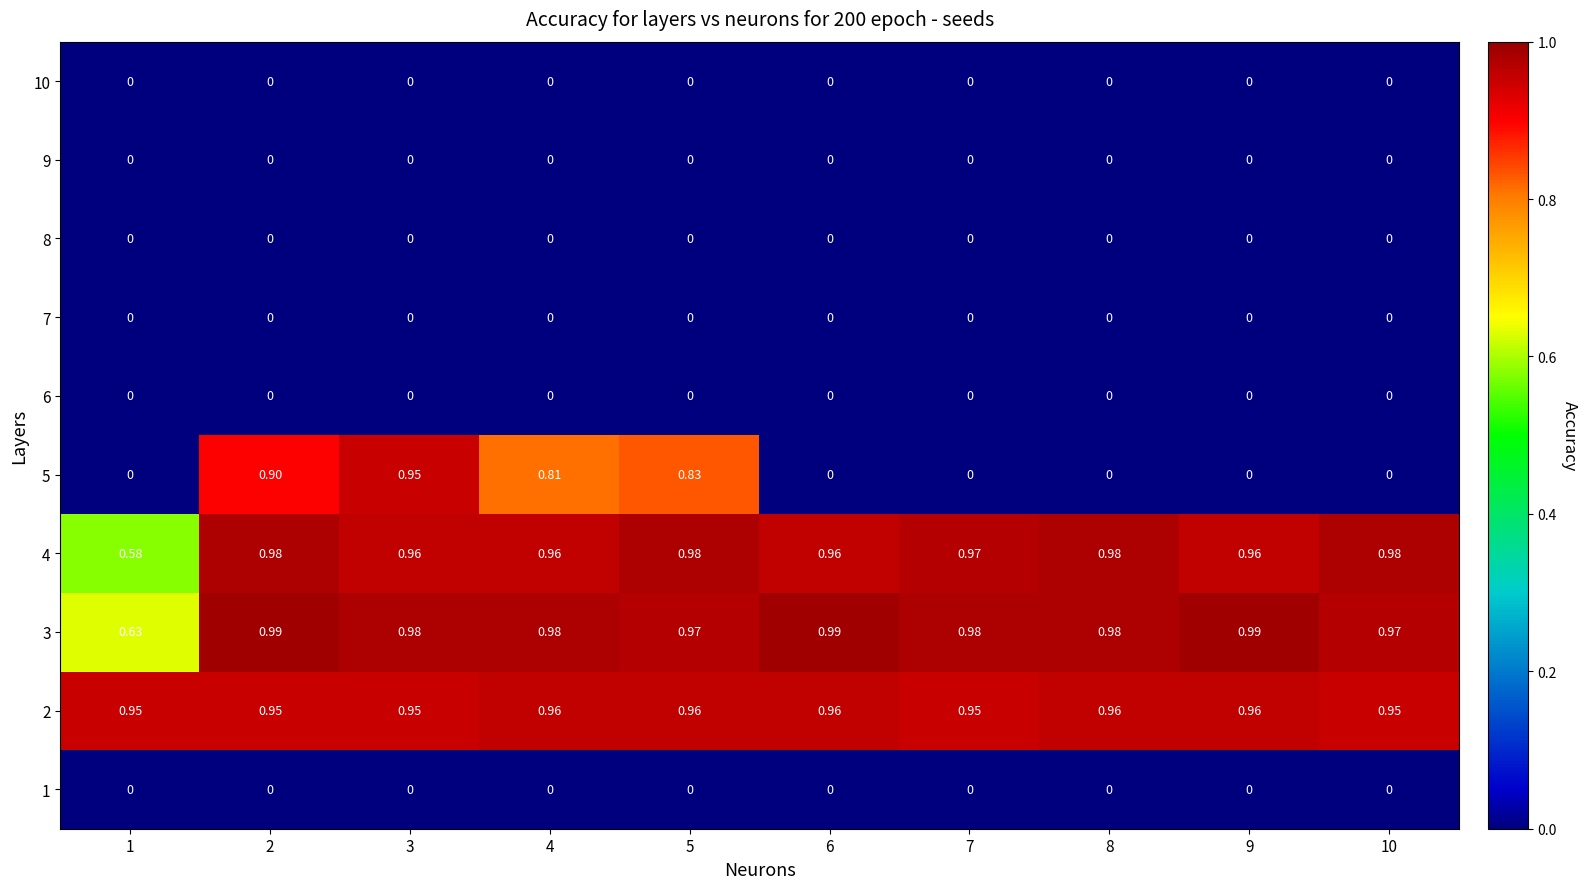

Which series has the largest range (max minus min)?

5